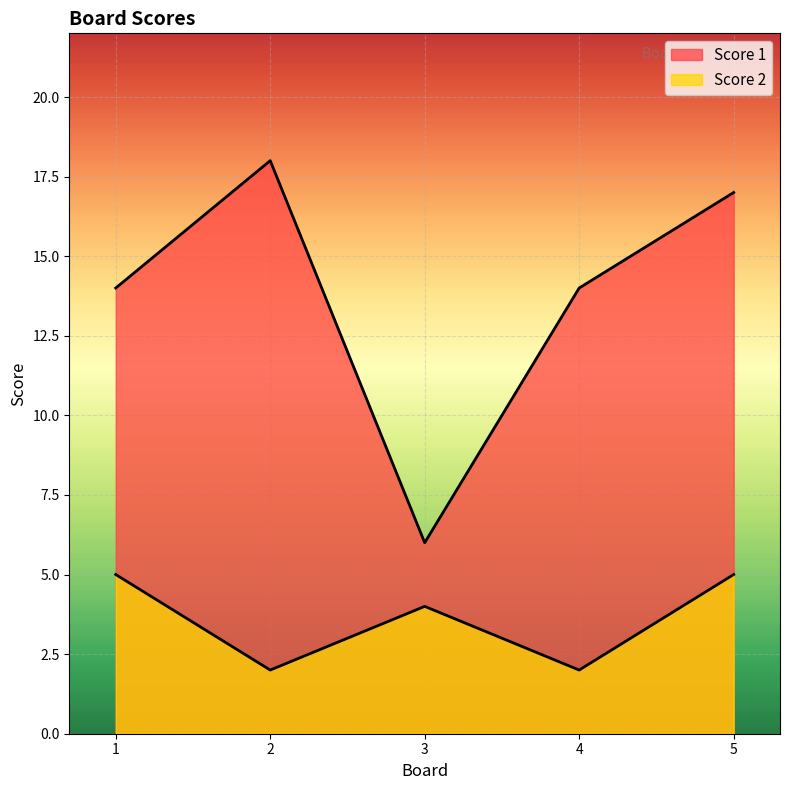

How many lines are shown in the chart?

2